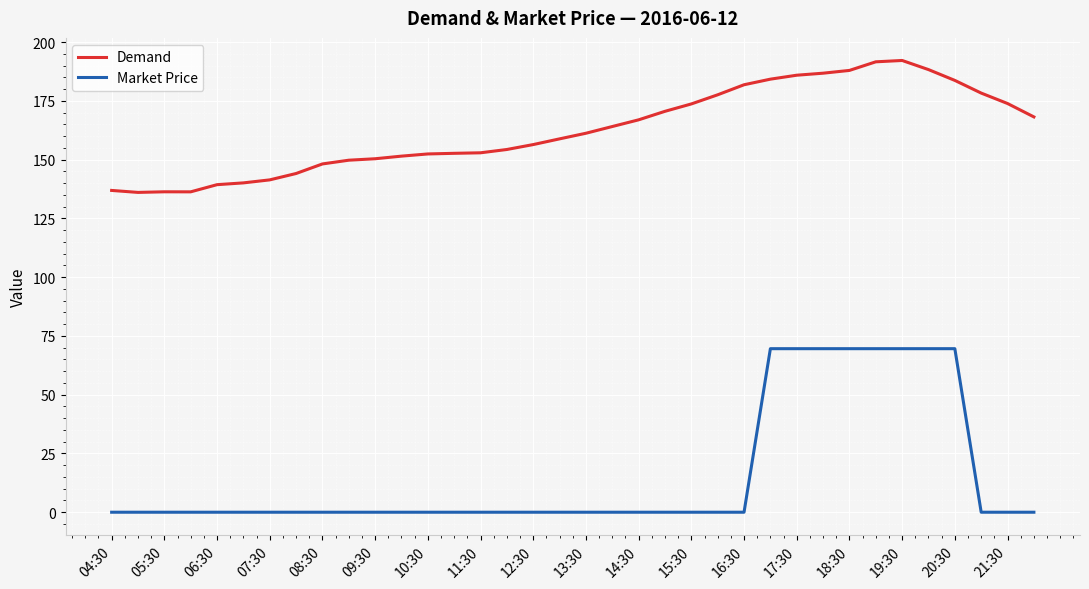

Which series has the widest spread of values?

Market Price